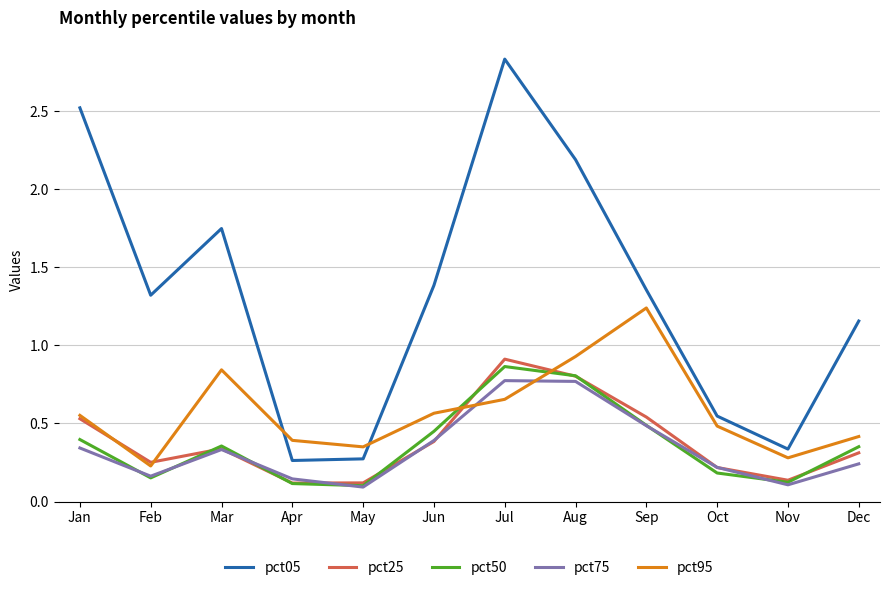

Read the pct05 value at Aug.

2.2